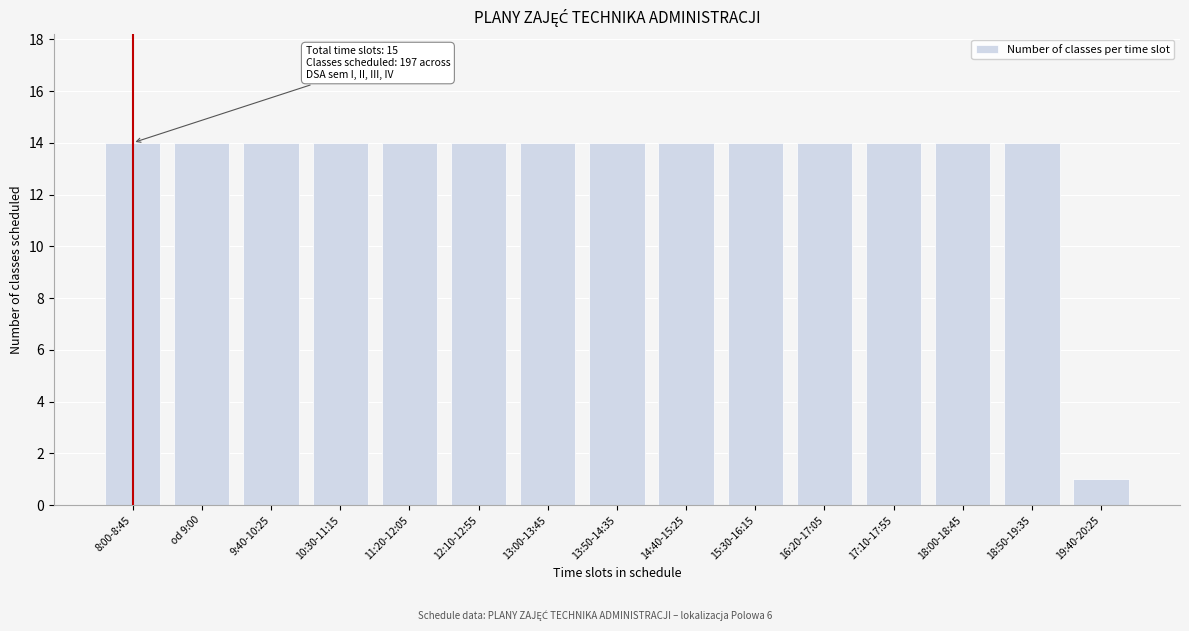

Reading left to right, extract all data points from this chart.

8:00-8:45=14	od 9:00=14	9:40-10:25=14	10:30-11:15=14	11:20-12:05=14	12:10-12:55=14	13:00-13:45=14	13:50-14:35=14	14:40-15:25=14	15:30-16:15=14	16:20-17:05=14	17:10-17:55=14	18:00-18:45=14	18:50-19:35=14	19:40-20:25=1